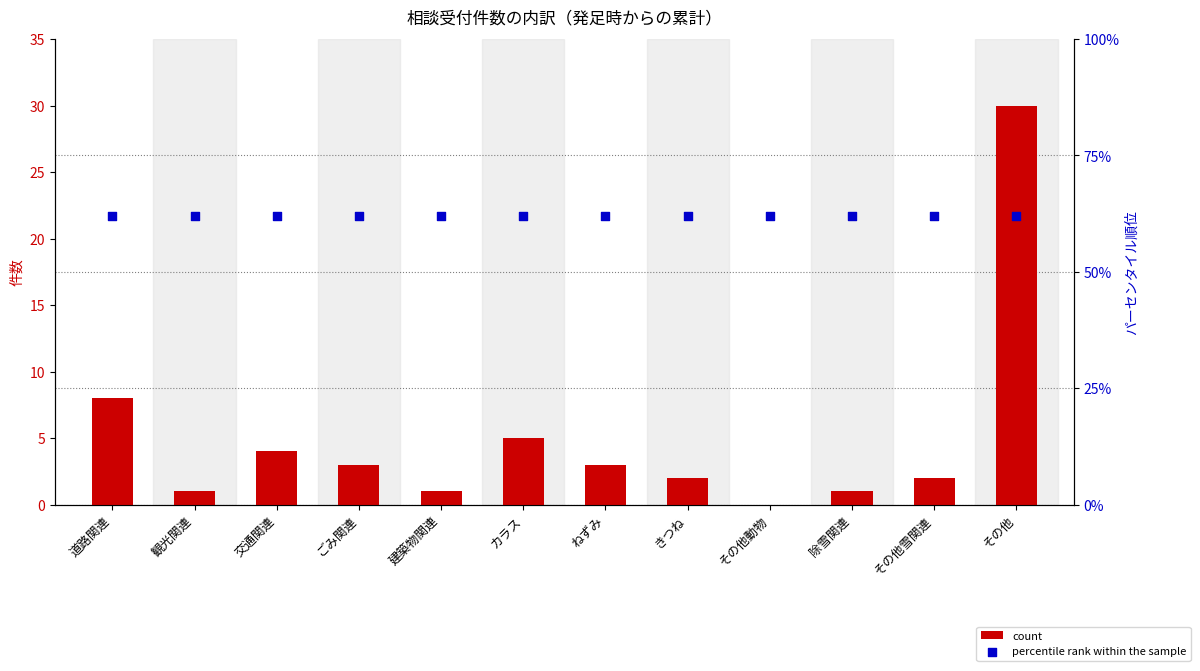

What are all the series names shown in the legend?

count, percentile rank within the sample